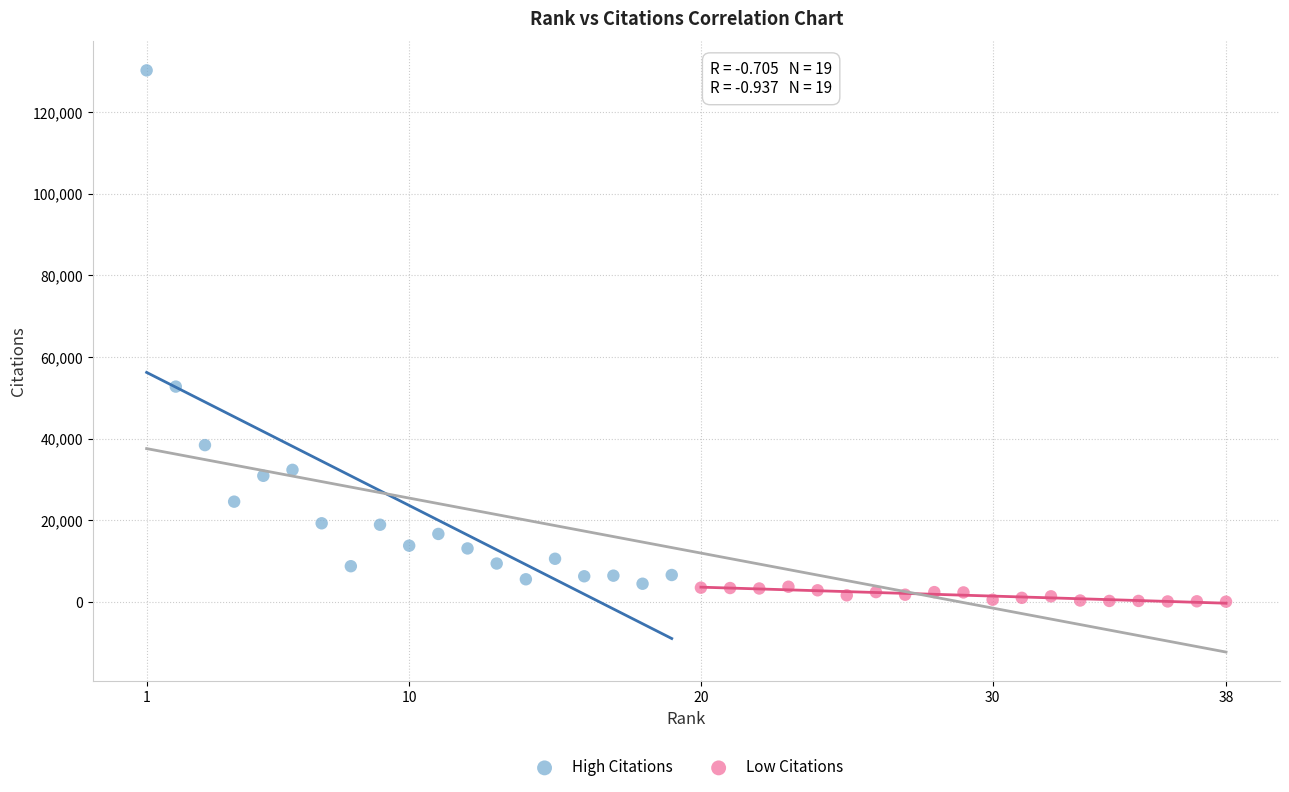

Which series reaches the maximum Y coordinate?

High Citations